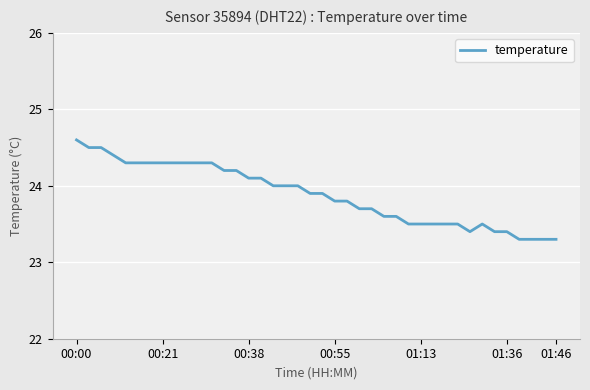

What is the difference between the maximum and minimum values?

1.3